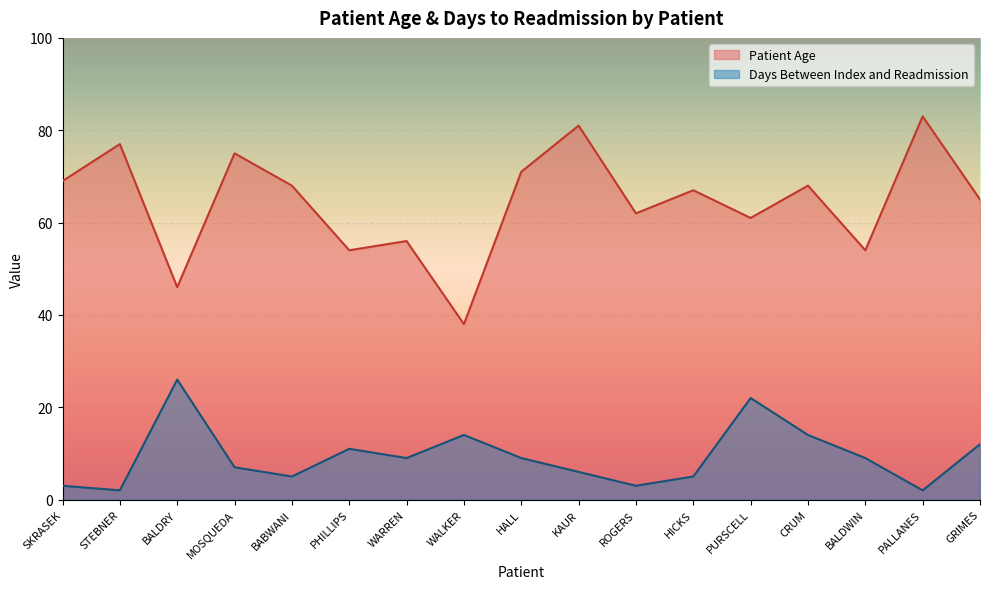

What is the spread (max minus min) of values at PURSCELL?

39